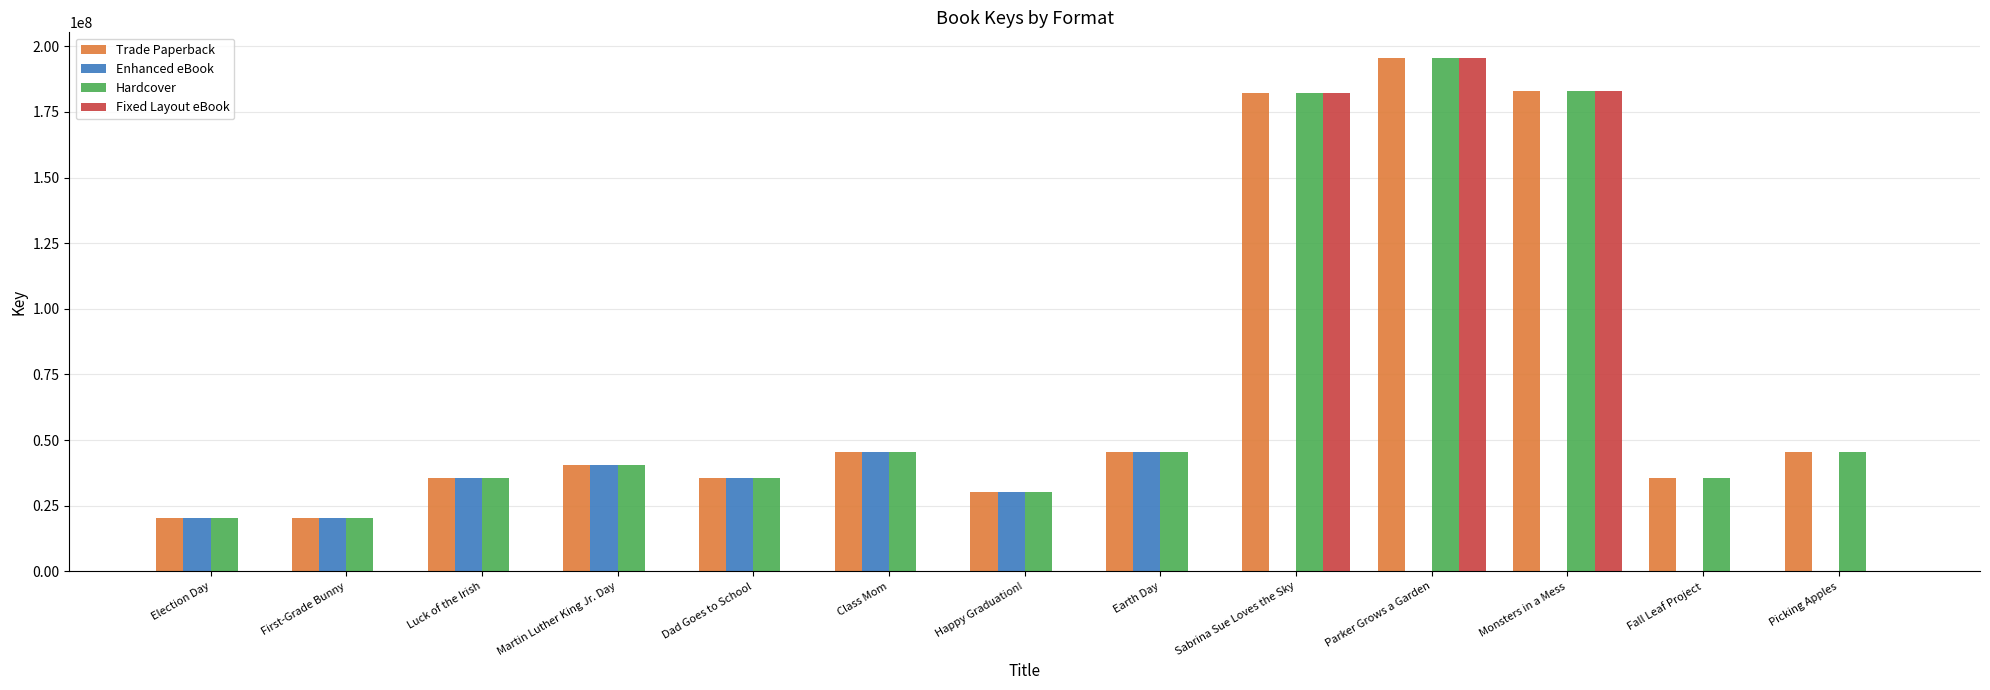

How many data points does each series have?

13